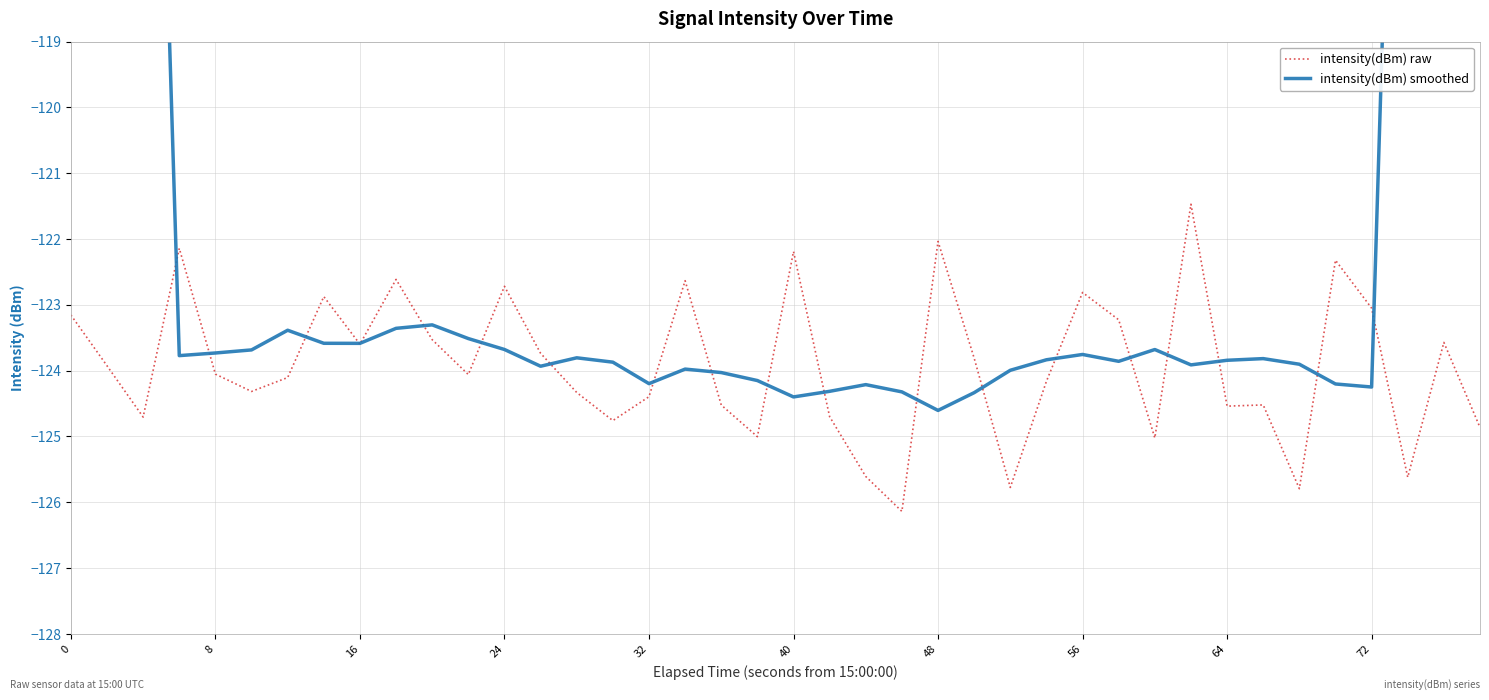

List the series in order of their overall mean, highest first.

intensity(dBm) smoothed, intensity(dBm) raw